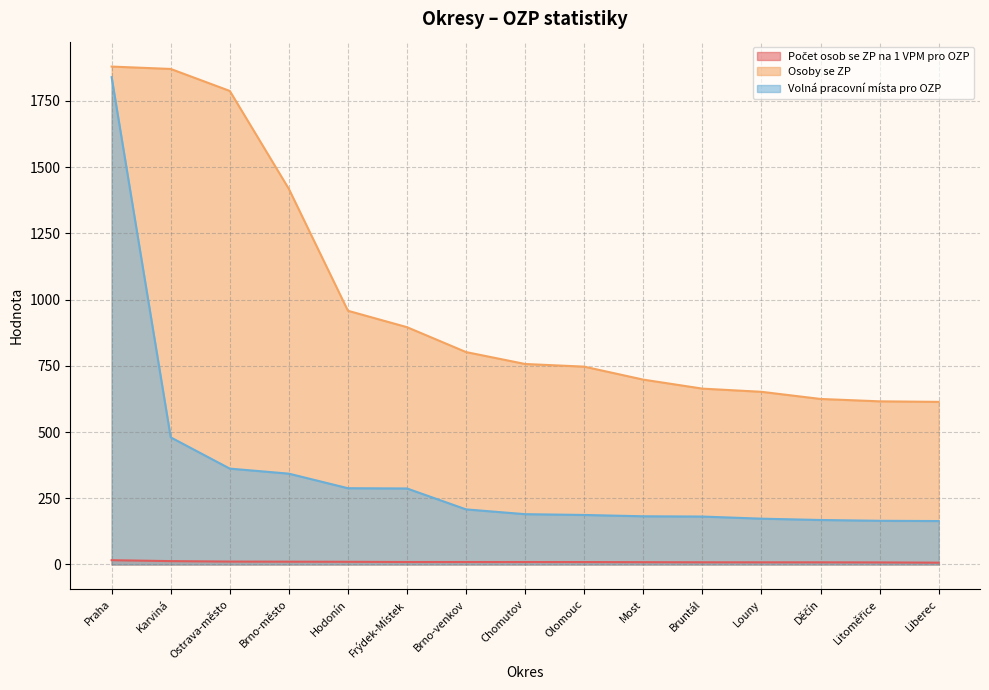

What is the average value of the Počet osob se ZP na 1 VPM pro OZP series?

9.7